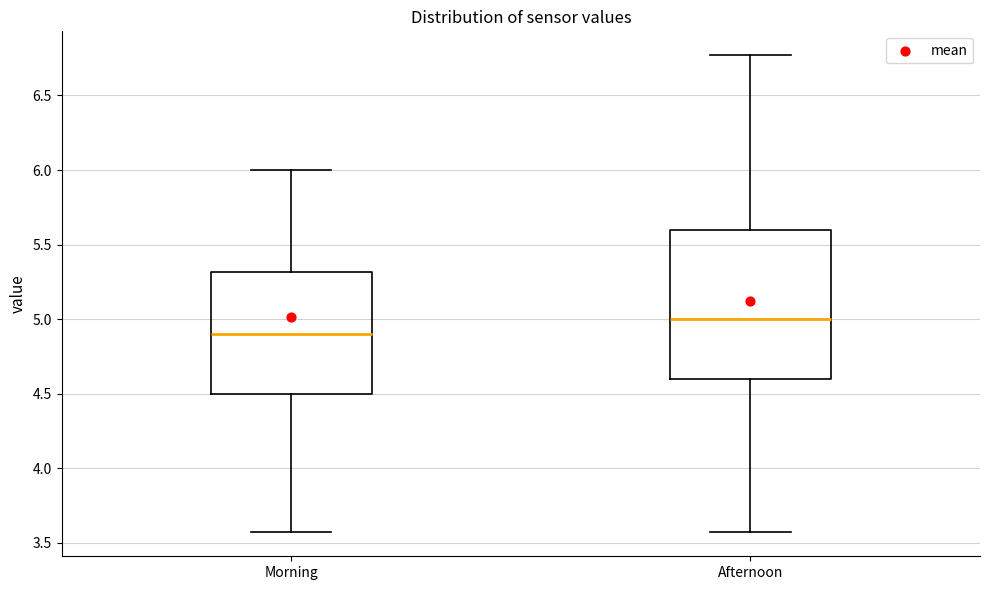

Comparing the boxes themselves (not the whiskers), which one is the tallest?

Afternoon